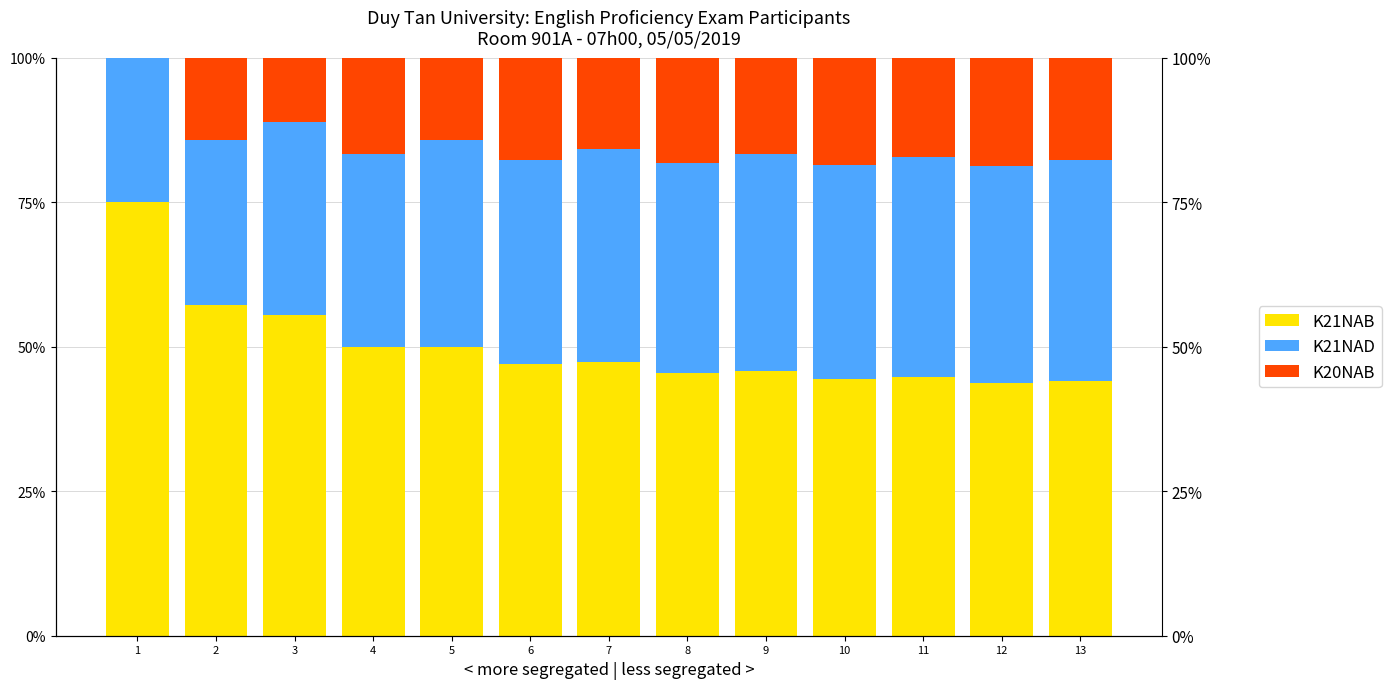

At which label does K21NAD first exceed 36?

7